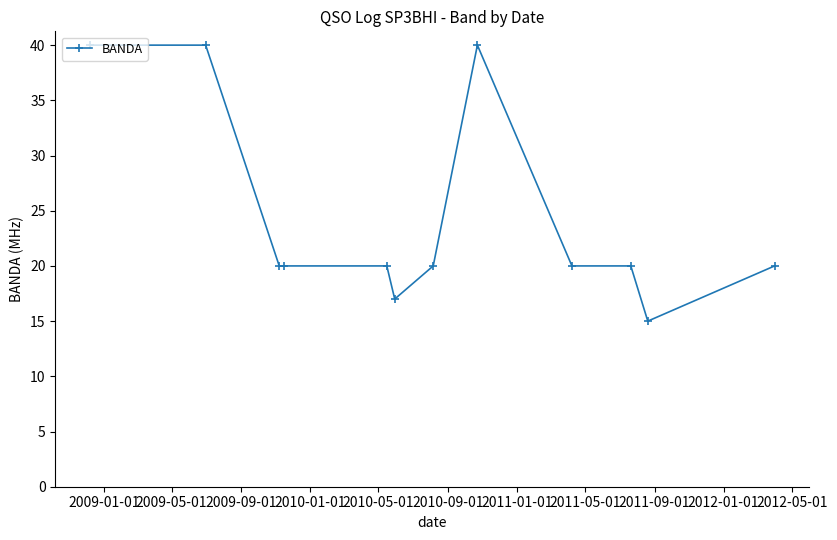

How many distinct data groups are displayed?

1